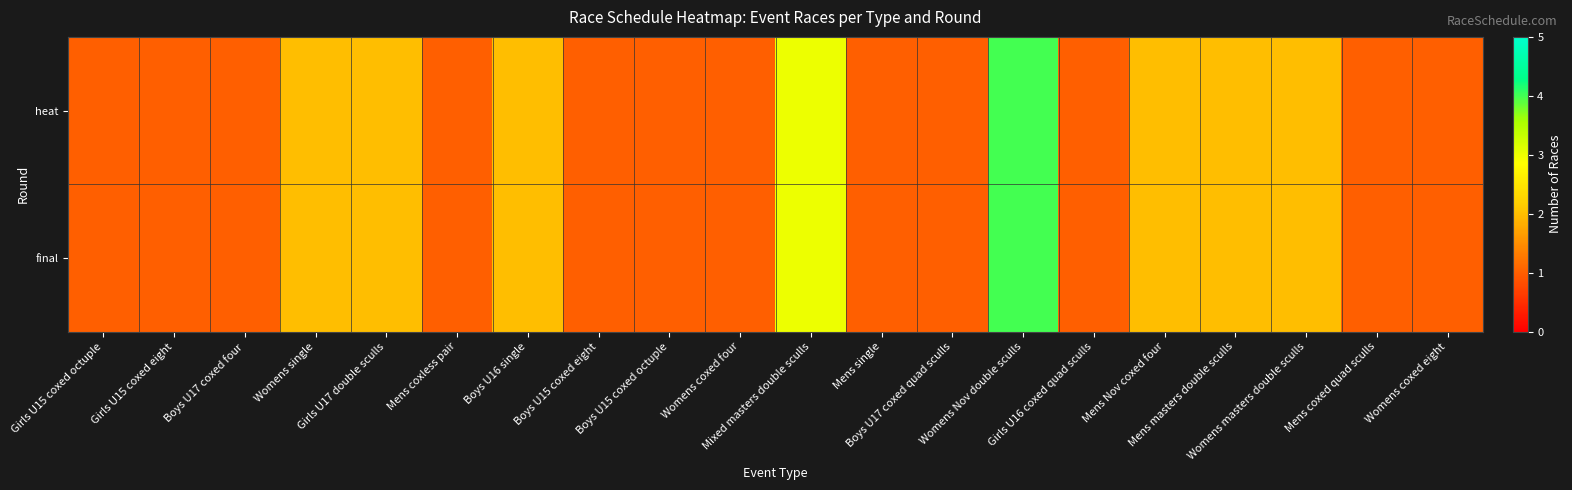

Reading right to left, extract all data points from this chart.

heat: Womens coxed eight=1	Mens coxed quad sculls=1	Womens masters double sculls=2	Mens masters double sculls=2	Mens Nov coxed four=2	Girls U16 coxed quad sculls=1	Womens Nov double sculls=4	Boys U17 coxed quad sculls=1	Mens single=1	Mixed masters double sculls=3	Womens coxed four=1	Boys U15 coxed octuple=1	Boys U15 coxed eight=1	Boys U16 single=2	Mens coxless pair=1	Girls U17 double sculls=2	Womens single=2	Boys U17 coxed four=1	Girls U15 coxed eight=1	Girls U15 coxed octuple=1
final: Womens coxed eight=1	Mens coxed quad sculls=1	Womens masters double sculls=2	Mens masters double sculls=2	Mens Nov coxed four=2	Girls U16 coxed quad sculls=1	Womens Nov double sculls=4	Boys U17 coxed quad sculls=1	Mens single=1	Mixed masters double sculls=3	Womens coxed four=1	Boys U15 coxed octuple=1	Boys U15 coxed eight=1	Boys U16 single=2	Mens coxless pair=1	Girls U17 double sculls=2	Womens single=2	Boys U17 coxed four=1	Girls U15 coxed eight=1	Girls U15 coxed octuple=1